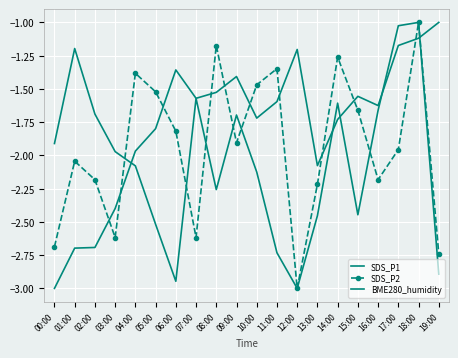

What is the value of the BME280_humidity point at the 11th from the left?

-1.7